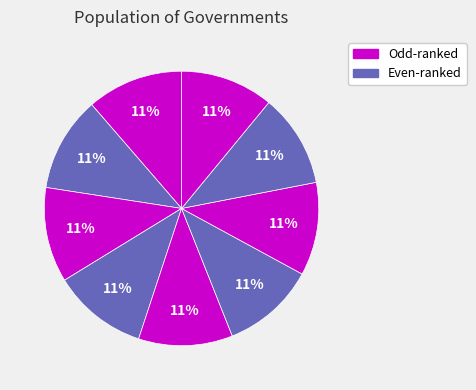

How many slices are in this pie chart?

9